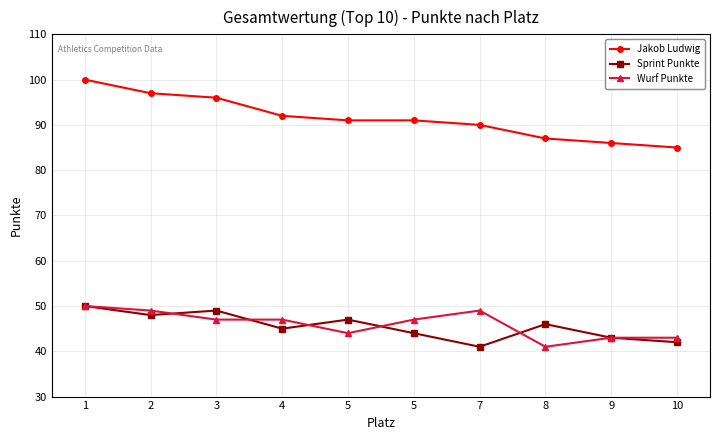

At which category is the sum across all series the highest?

1